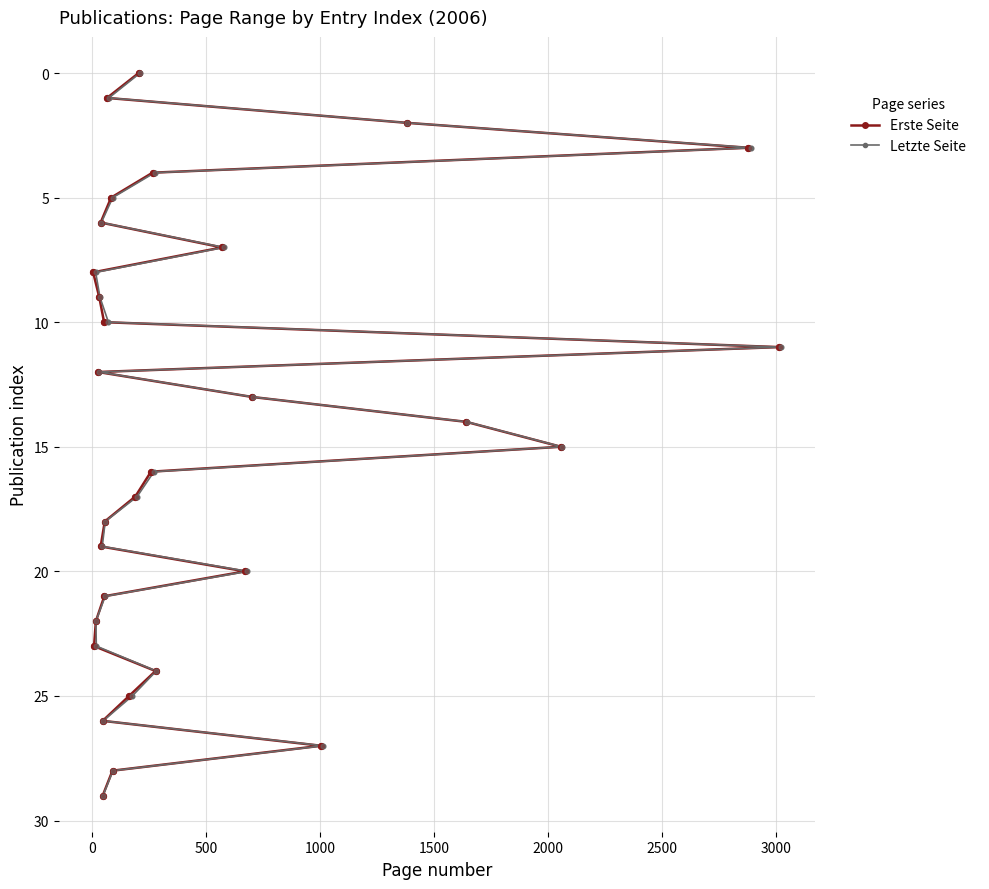

Which series contains the lowest Y value?

Erste Seite